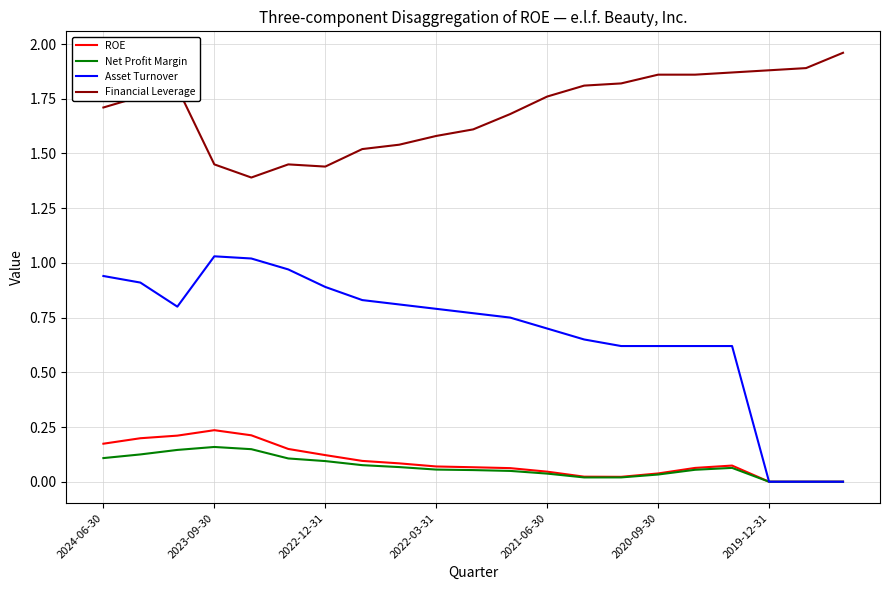

True or false: Financial Leverage and Asset Turnover intersect in this chart.

False